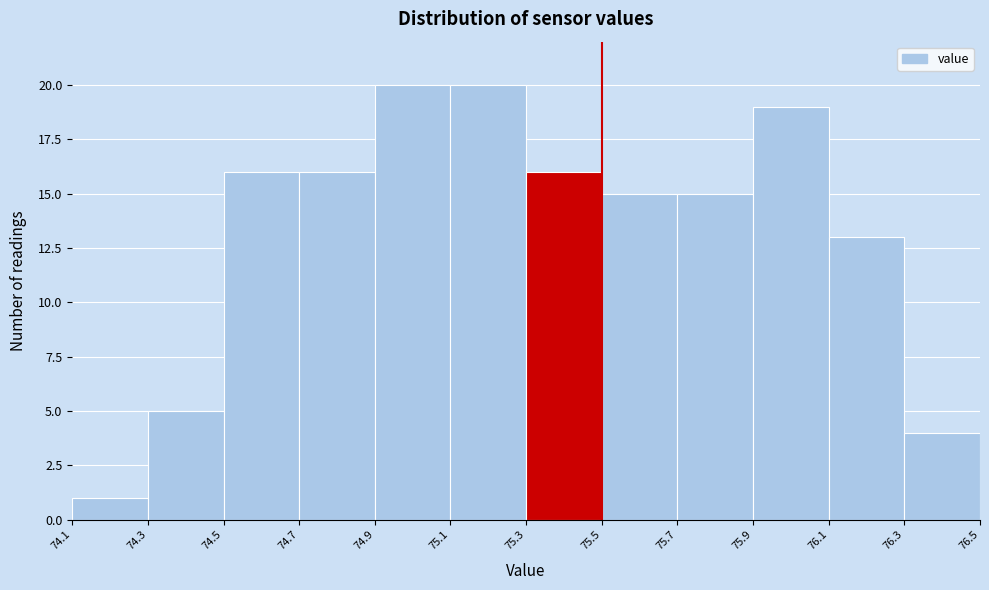

Reading left to right, transcribe this chart: for each bar, give the range it covers on the x-axis and its height. The values are not printed on the chart, so give them approximately, as read against the axis.

74.1 to 74.3: 1
74.3 to 74.5: 5
74.5 to 74.7: 16
74.7 to 74.9: 16
74.9 to 75.1: 20
75.1 to 75.3: 20
75.3 to 75.5: 16
75.5 to 75.7: 15
75.7 to 75.9: 15
75.9 to 76.1: 19
76.1 to 76.3: 13
76.3 to 76.5: 4